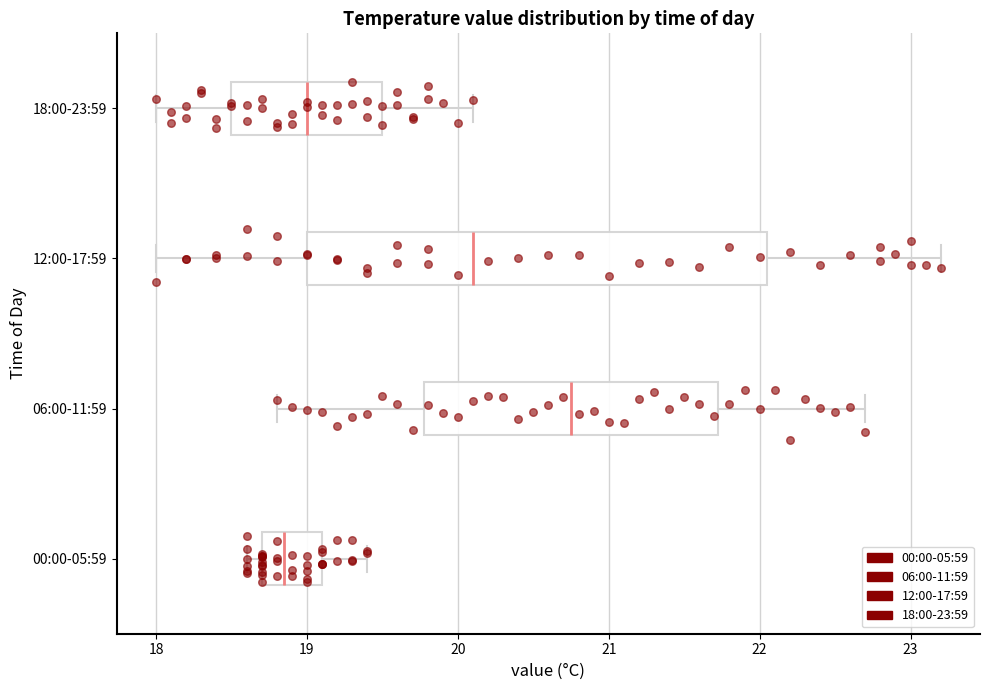

Which box's median line is the furthest to the left?

00:00-05:59